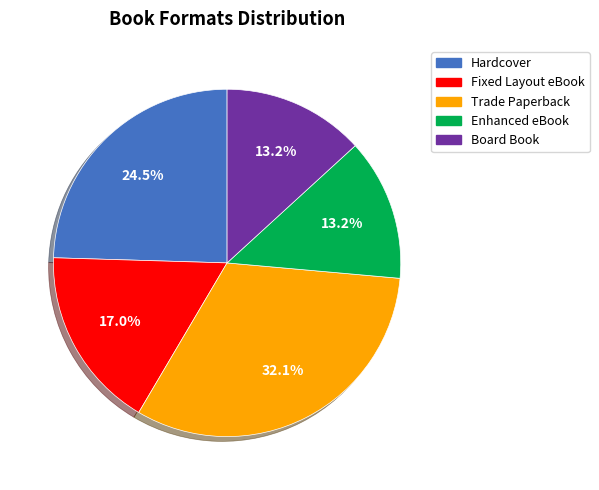

To the nearest percent, what is the average slice percentage?

20%